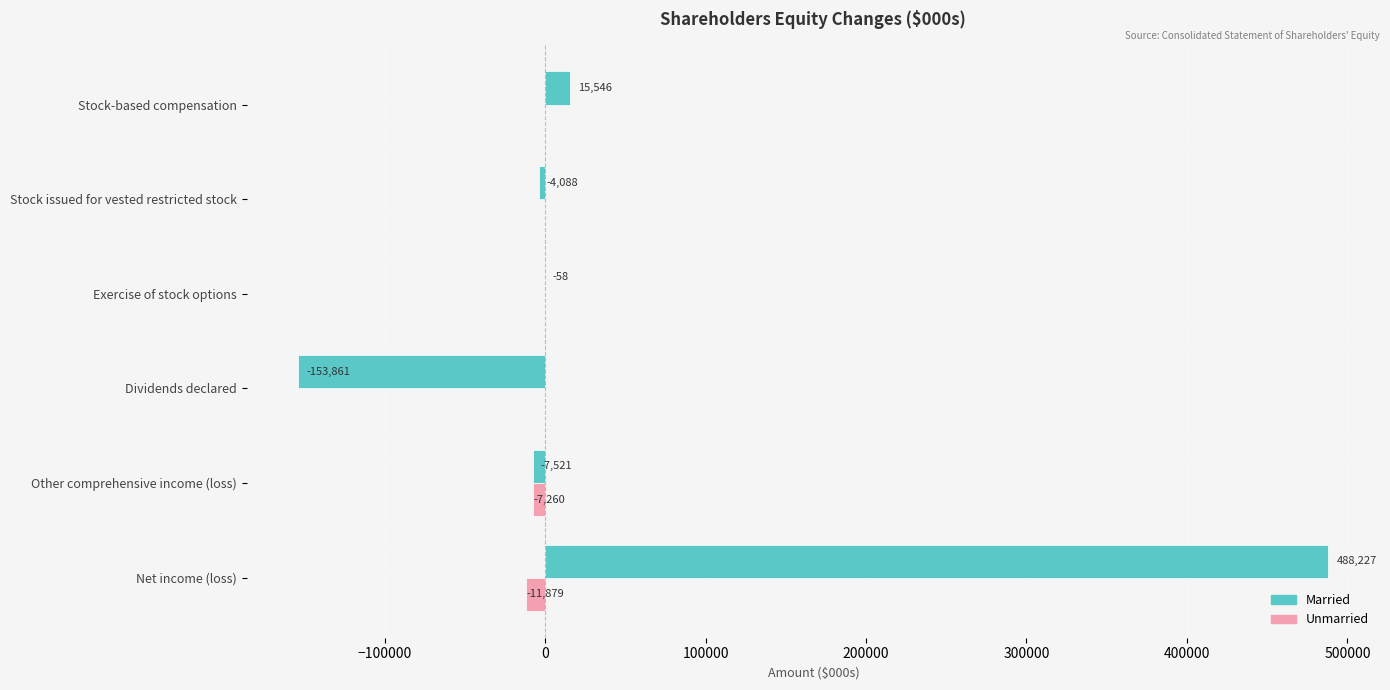

At which category is the sum across all series the highest?

Net income (loss)